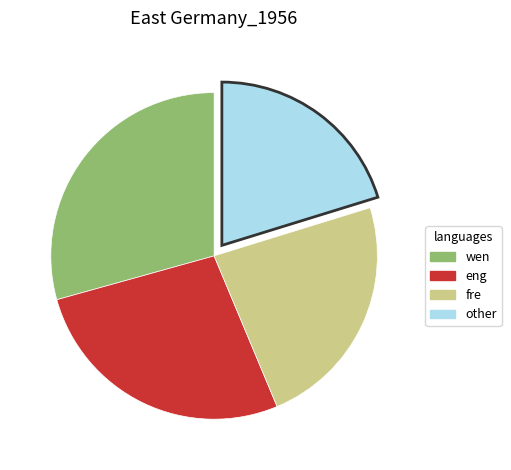

Is there a majority slice in this chart?

No